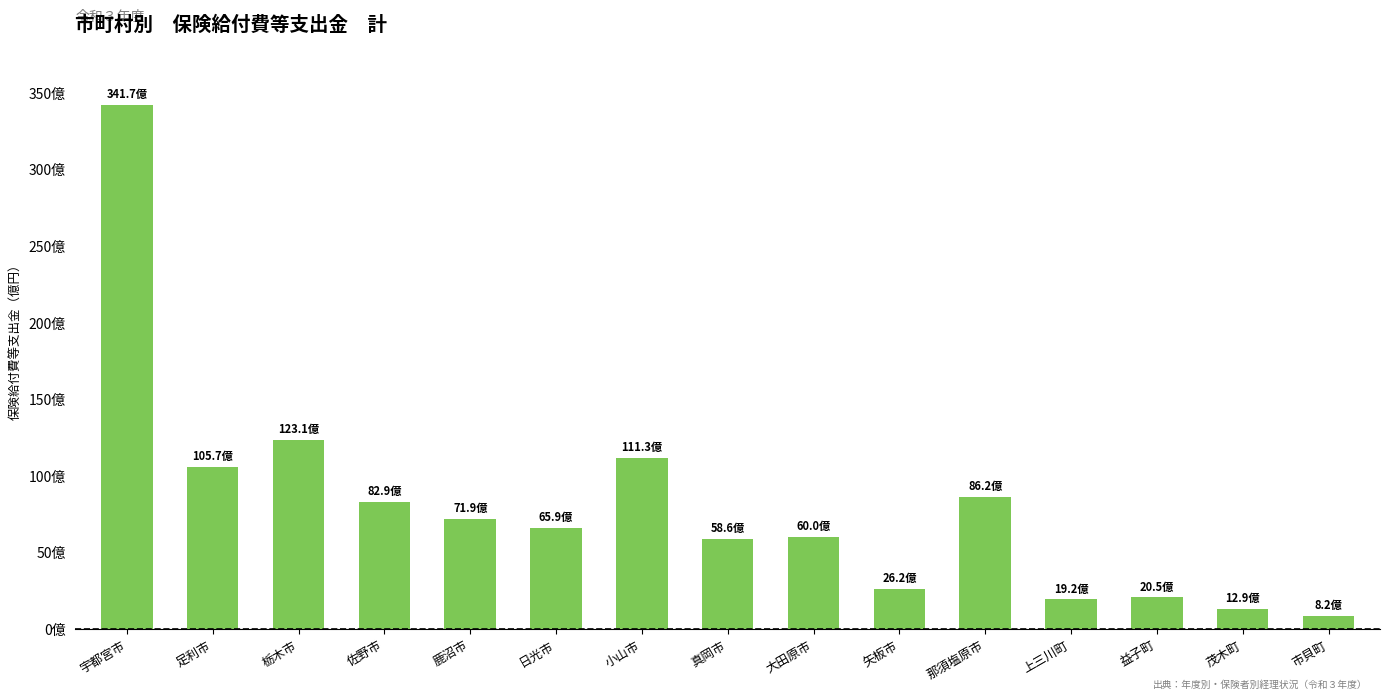

What is the sum of all values?

119422636879